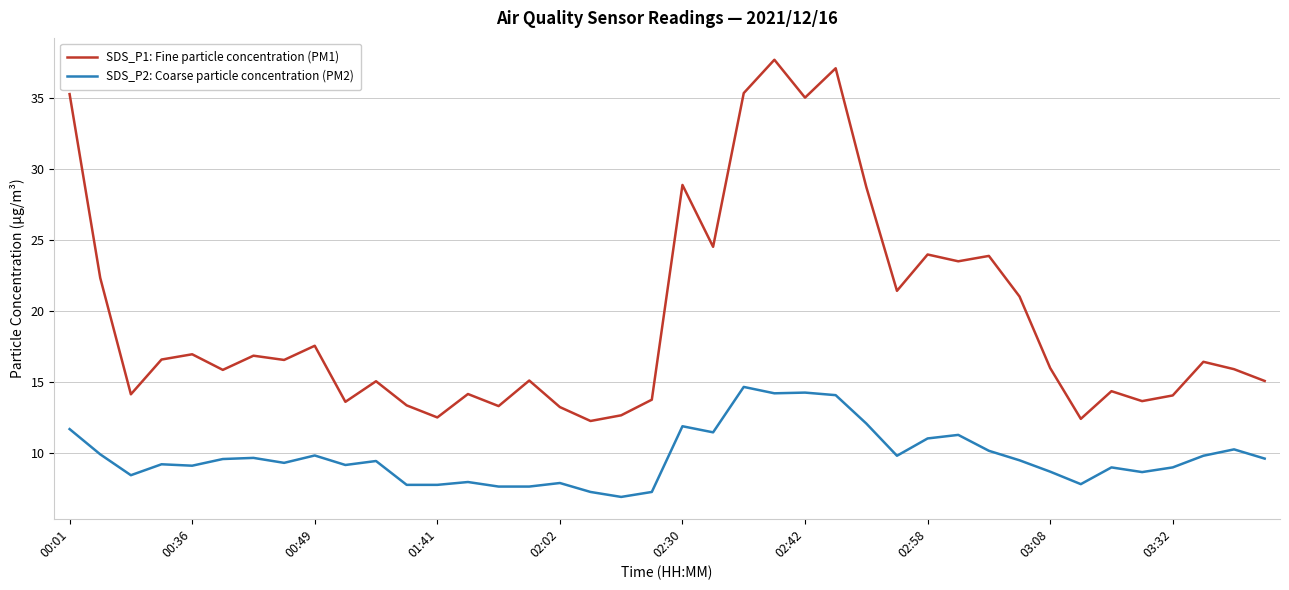

List the series in order of their peak value, highest first.

SDS_P1: Fine particle concentration (PM1), SDS_P2: Coarse particle concentration (PM2)